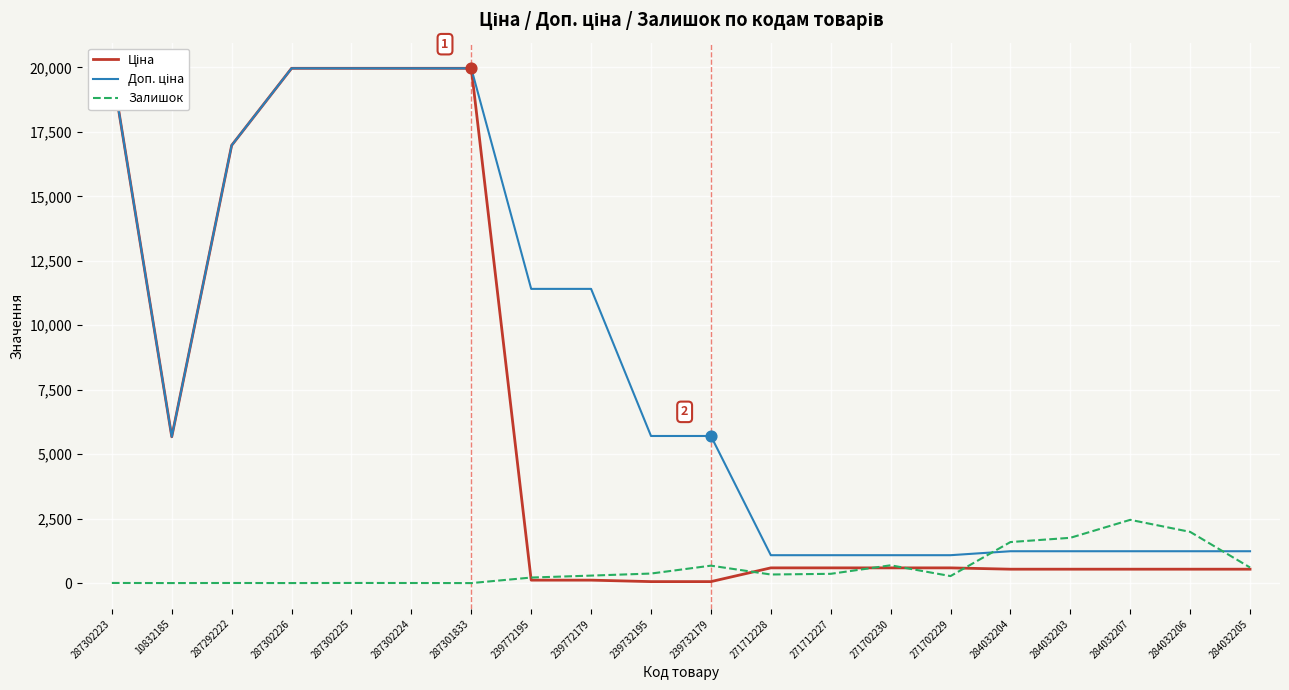

Which series contains the highest Y value?

Ціна